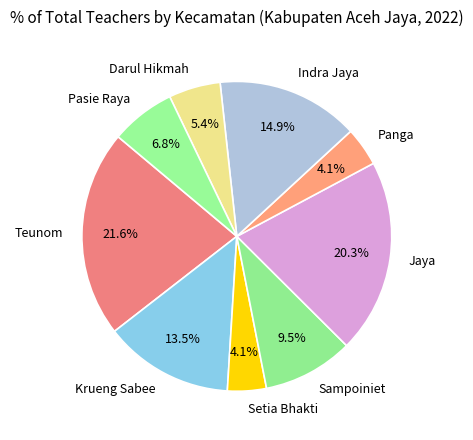

Is the sum of Jaya and Darul Hikmah greater than half?

No